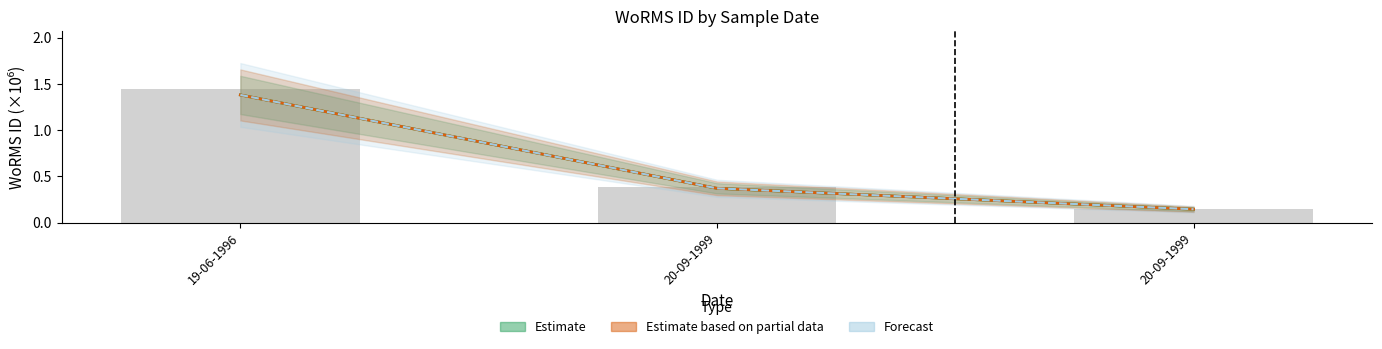

The value of Estimate at 20-09-1999 is 0.0. True or false?

False